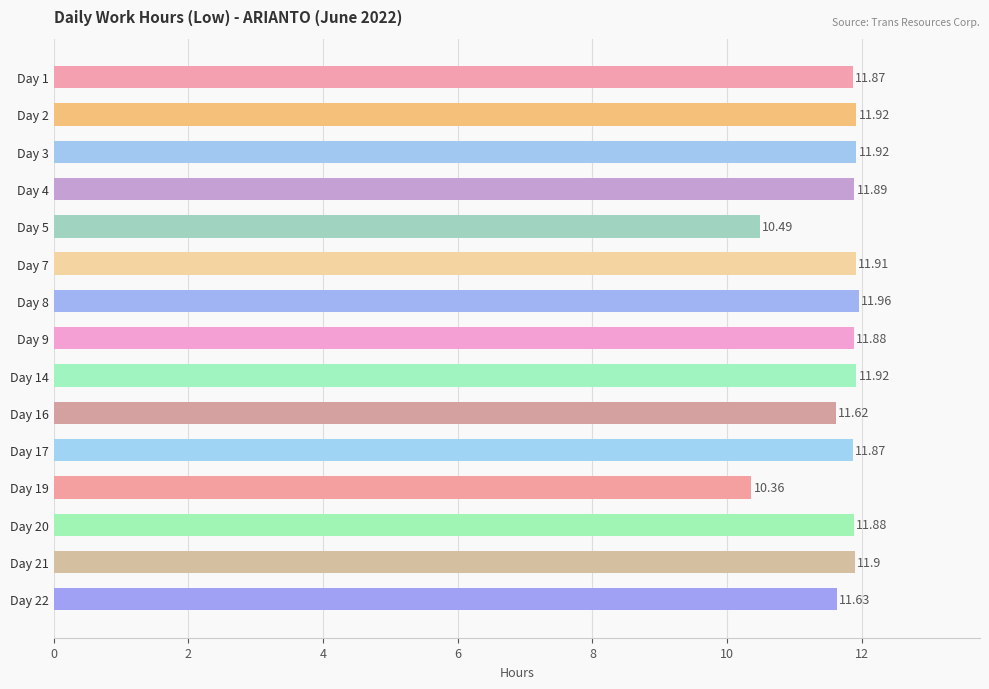

How many values are below 11?

2